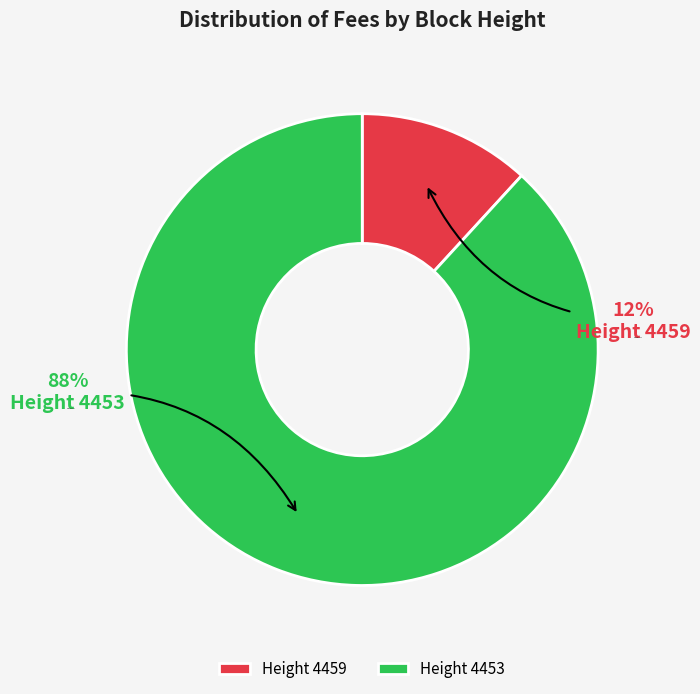

Which category accounts for the majority?

Height 4453